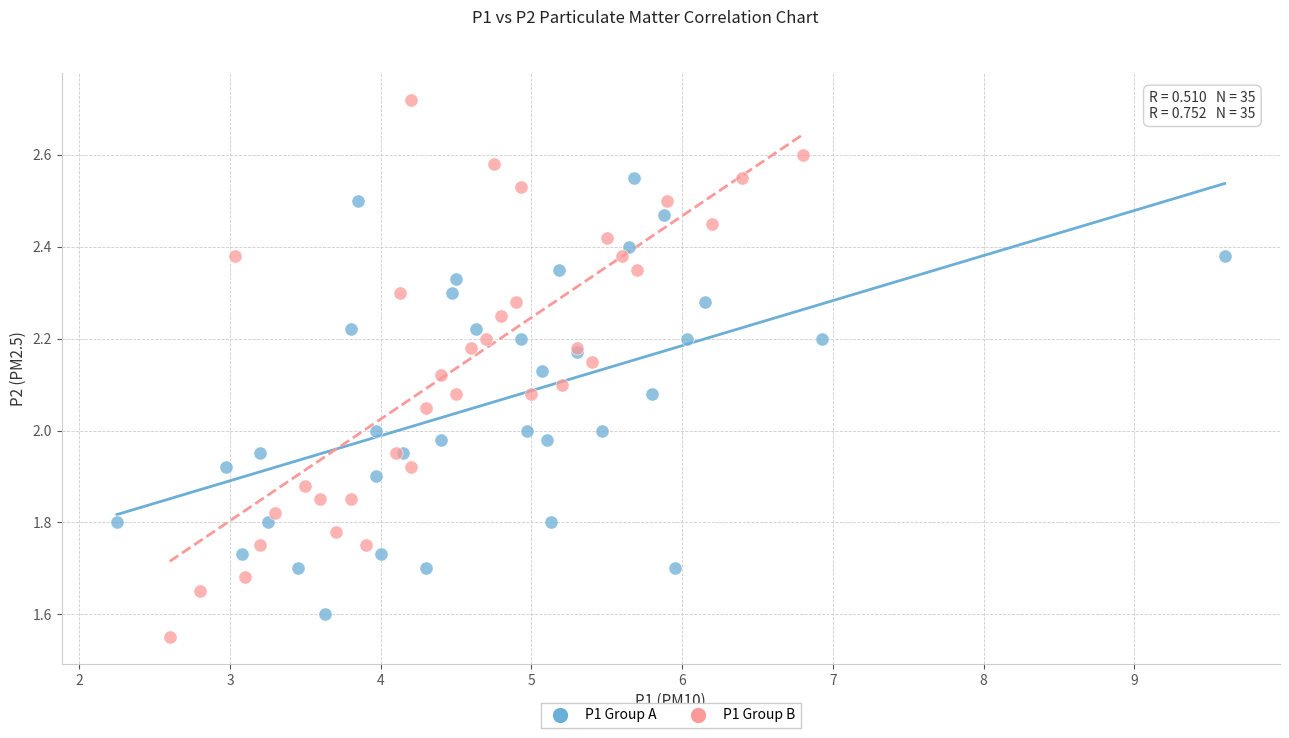

Which series contains the lowest Y value?

P1 Group B